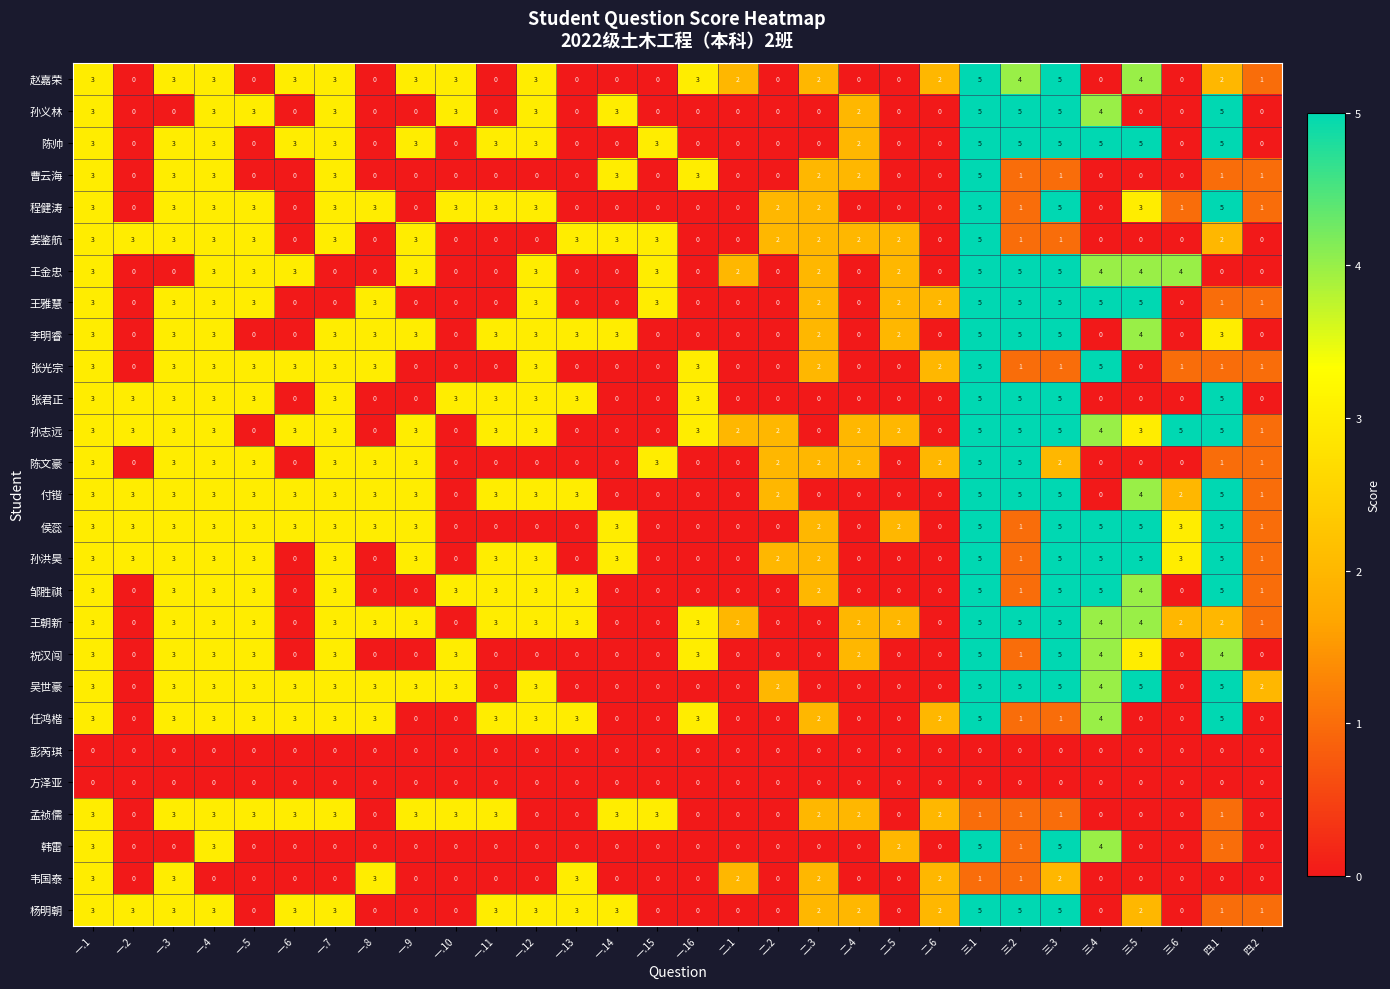

Which series has the largest total across all categories?

孙志远